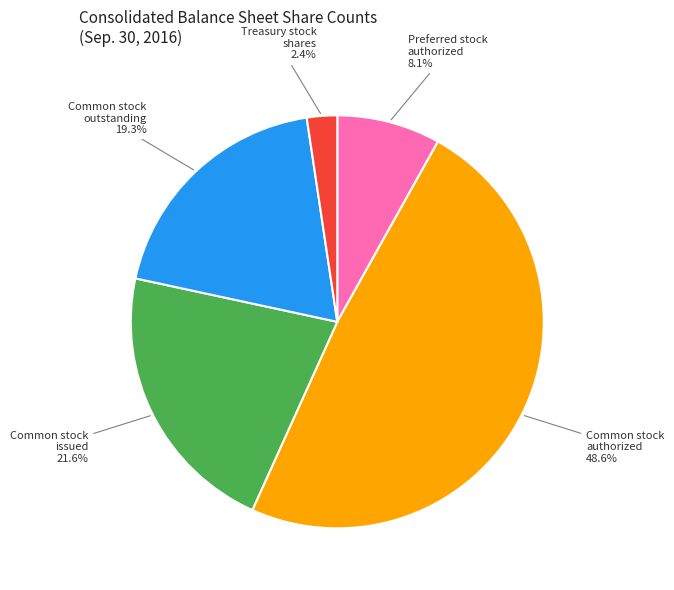

Which category has the smallest portion of the pie?

Treasury stock shares 2.4%